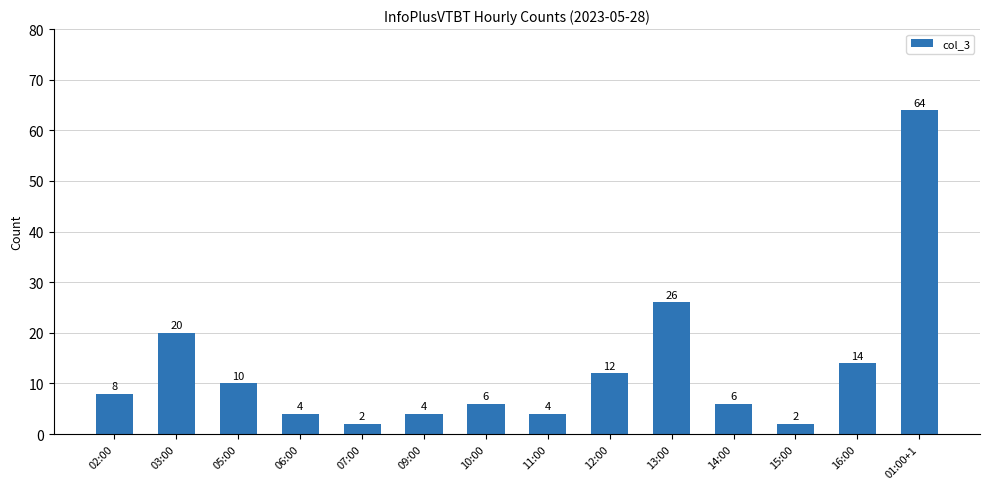

What is the difference between the maximum and minimum values?

62